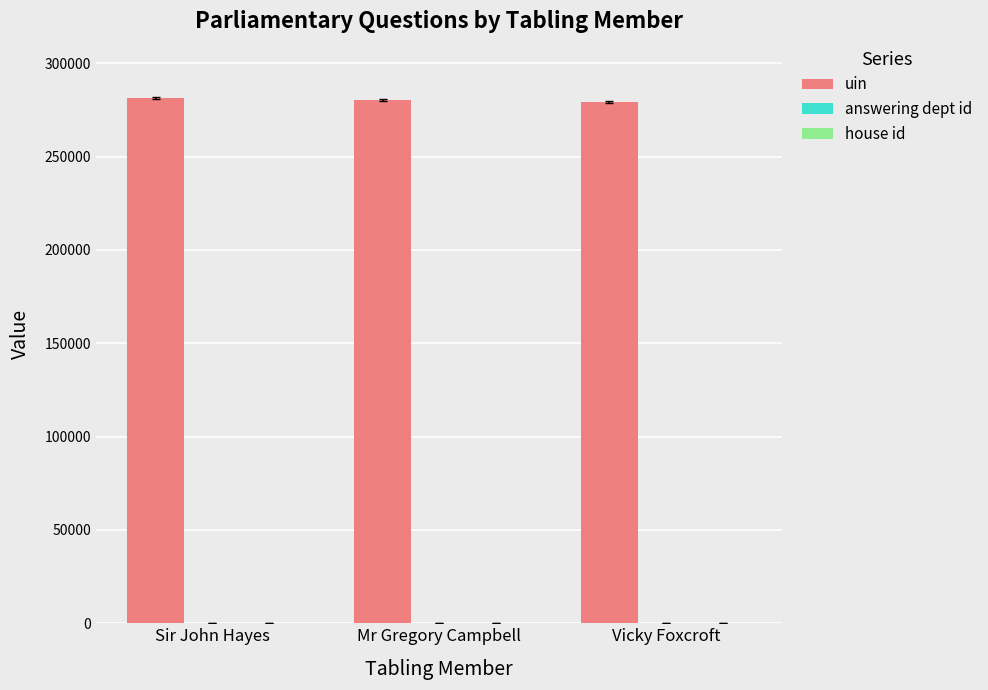

What is the highest value of the uin series?

281580